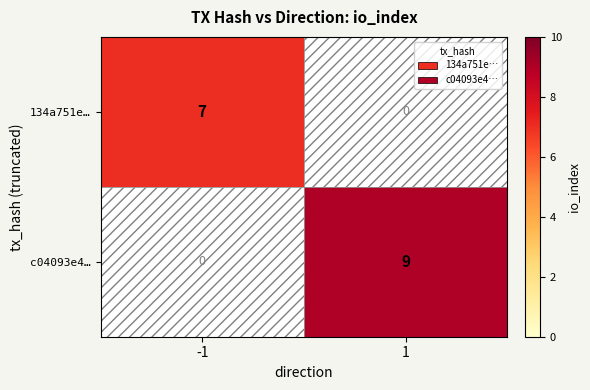

How many distinct data groups are displayed?

2